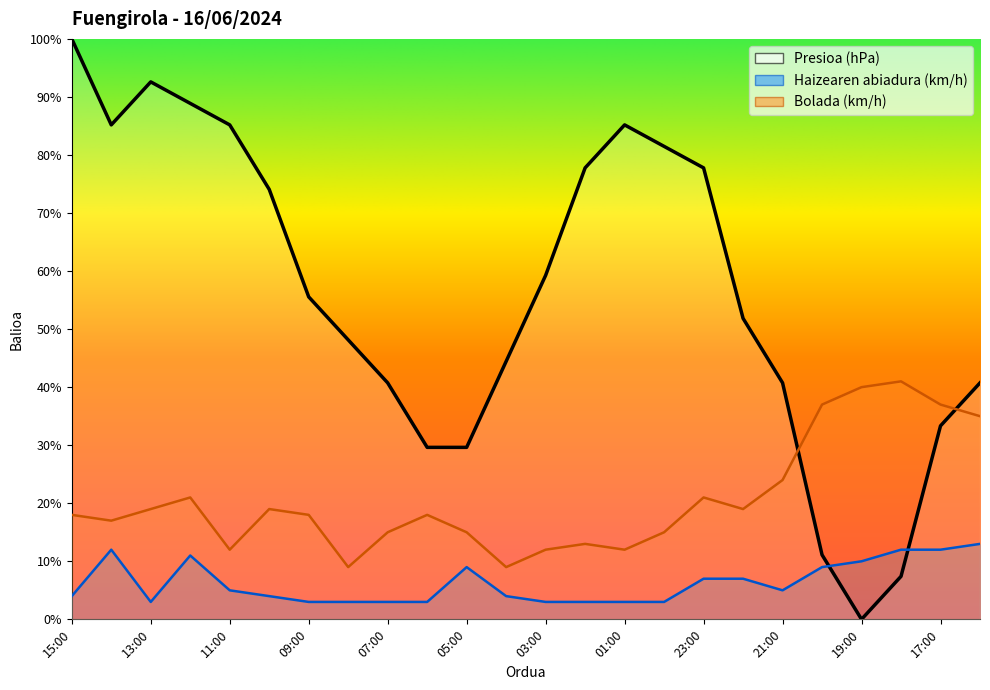

What is the value of the Presioa (hPa) point at the 23rd from the left?

33.3